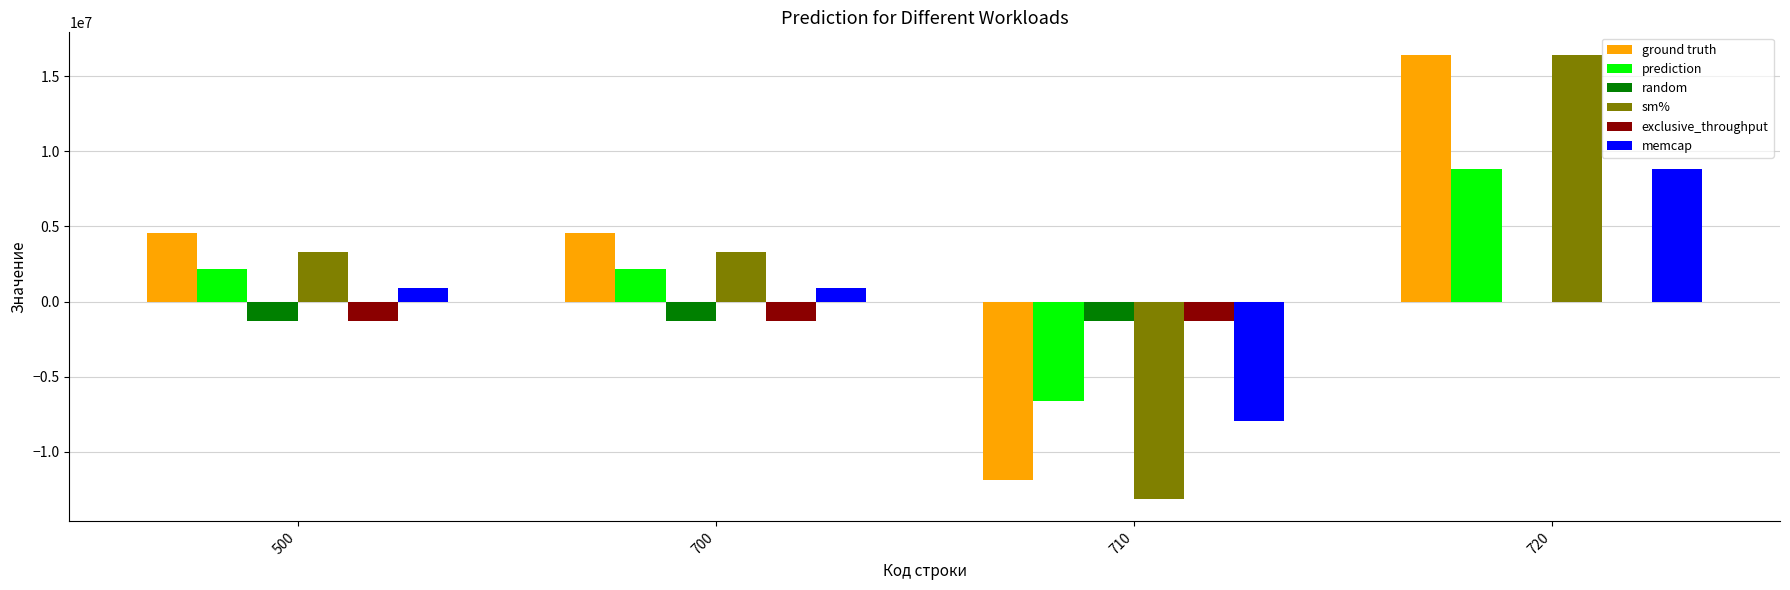

How many series are shown in this chart?

6